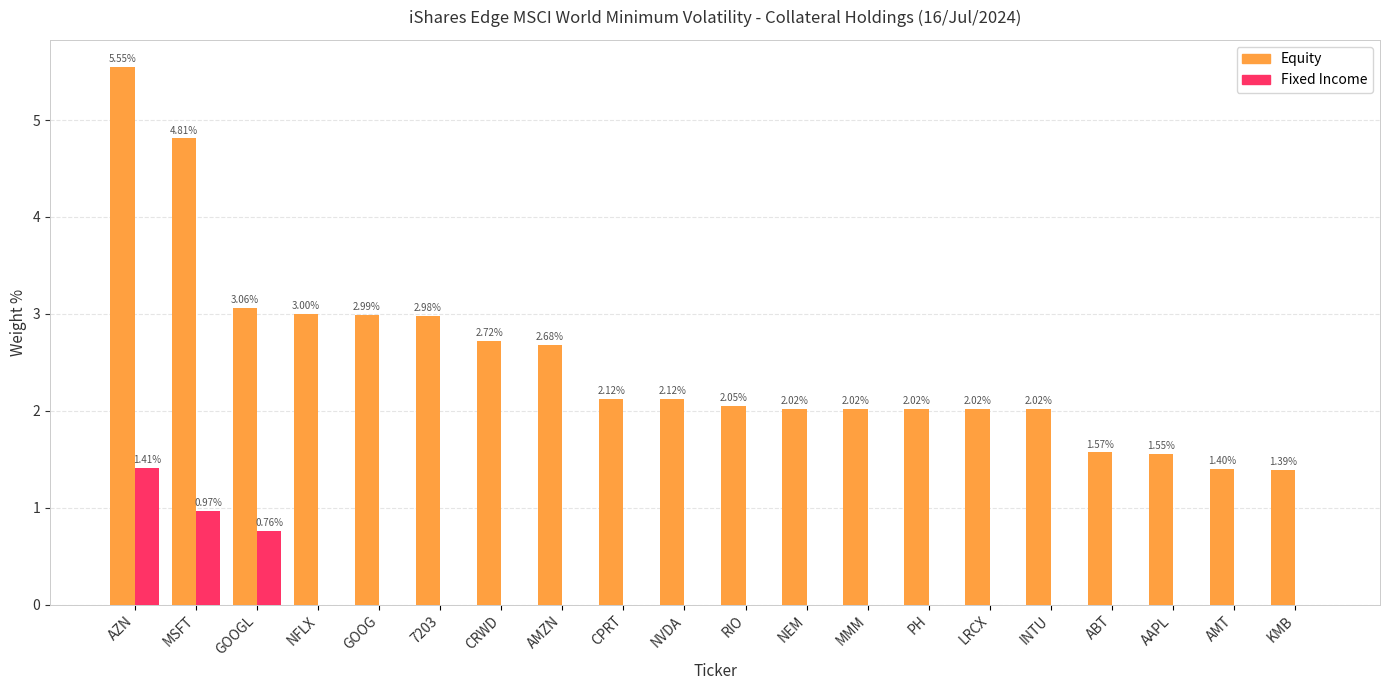

What is the sum of the Fixed Income values at AZN and NVDA?

1.4